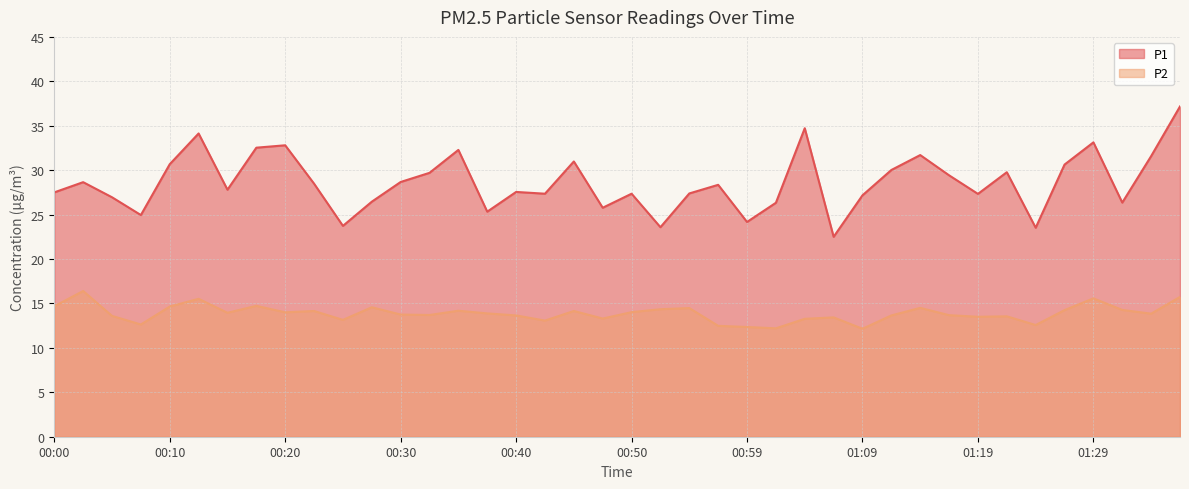

What is the lowest value of the P1 series?

22.5